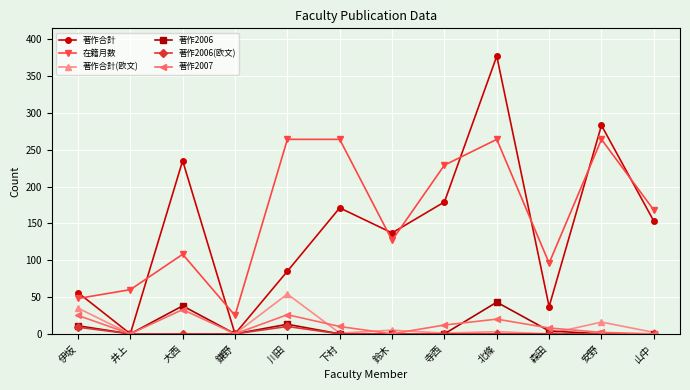

At which label does 著作2007 reach its peak?

大西